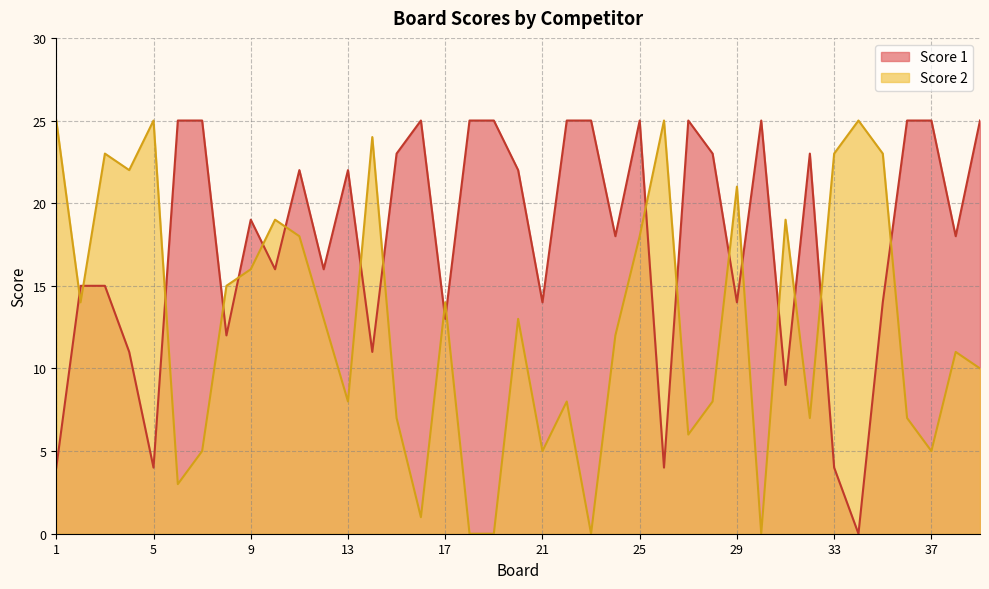

What is the value of the Score 1 point at the 2nd from the left?

15